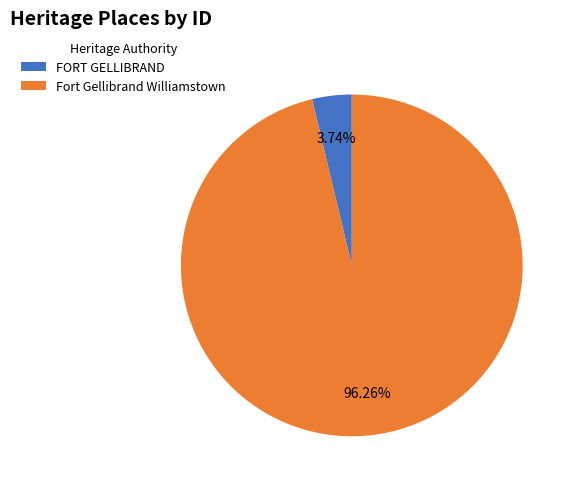

What percentage do Fort Gellibrand Williamstown and FORT GELLIBRAND together represent?

100.0%